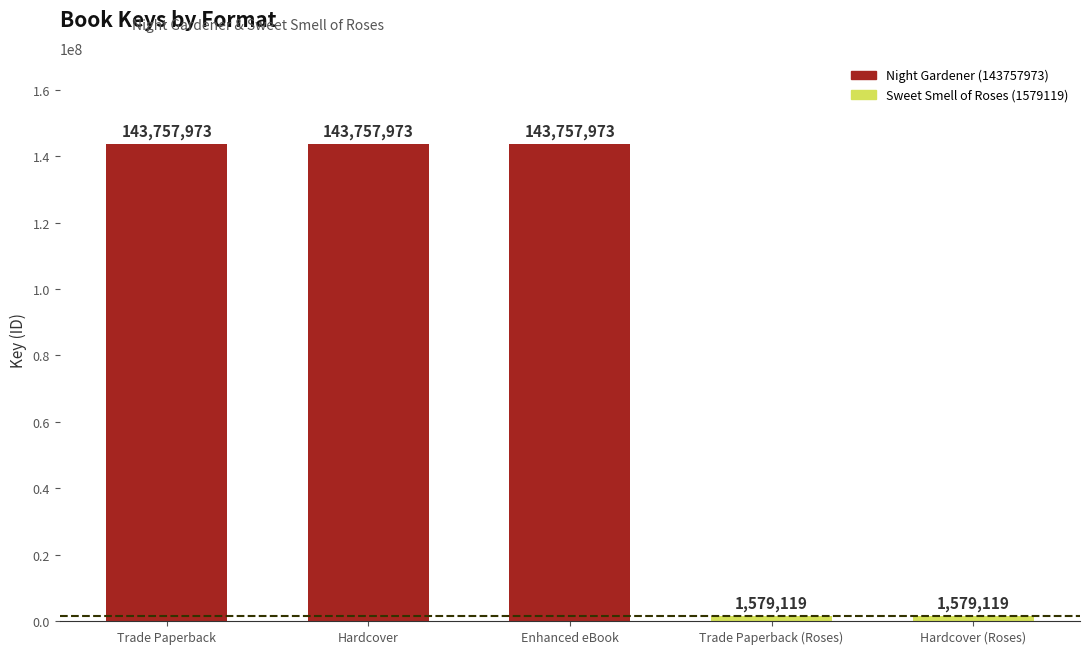

Count the number of data series in this chart.

1